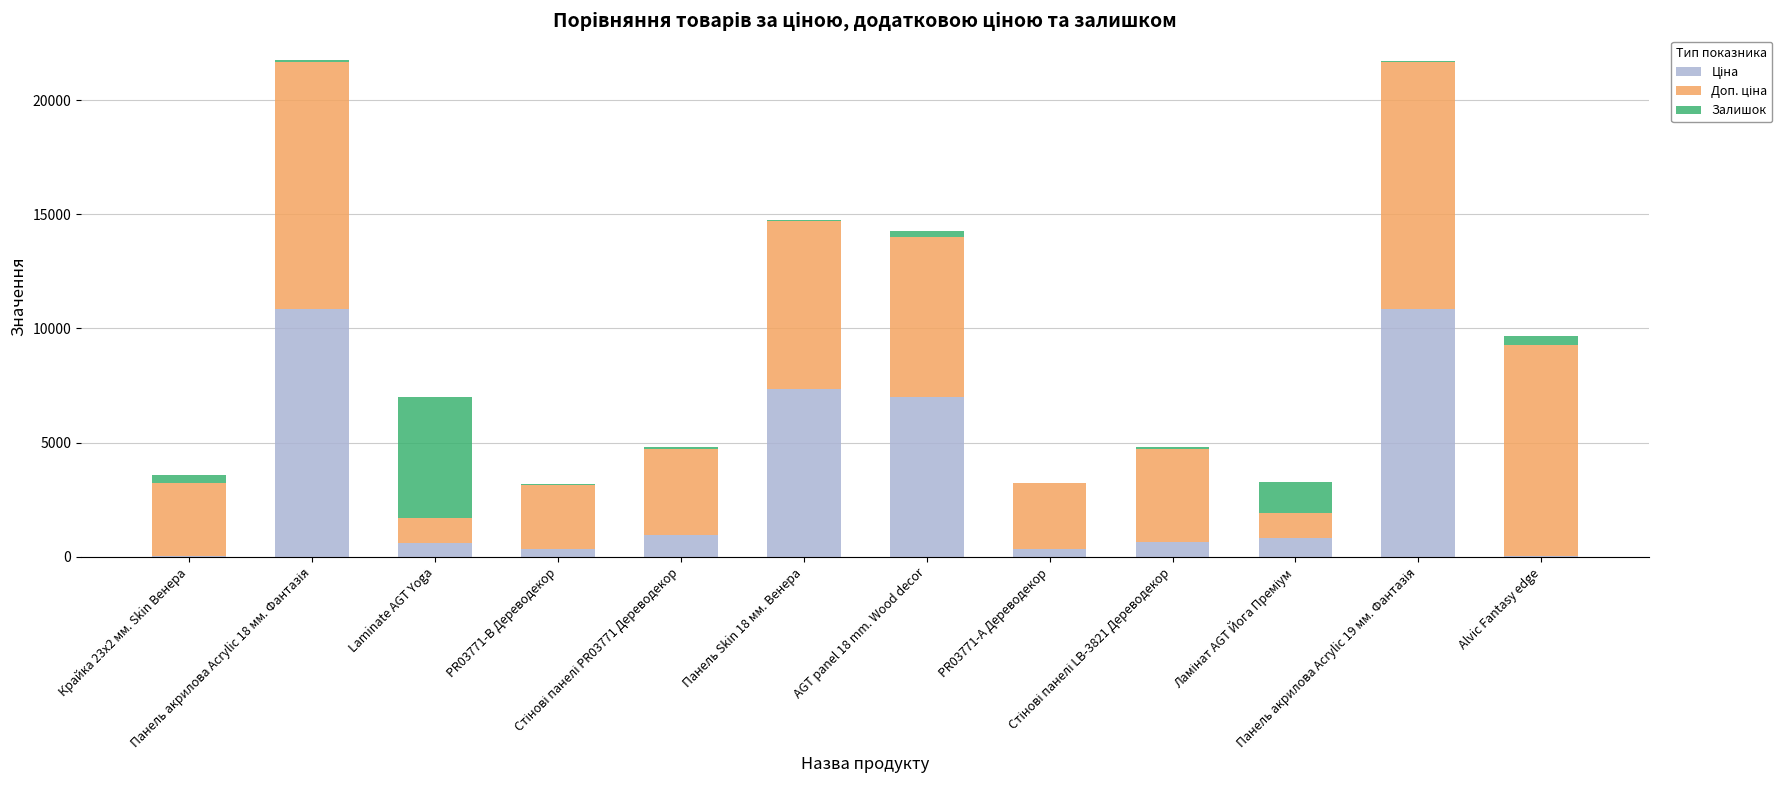

Does the chart contain stacked bars?

Yes